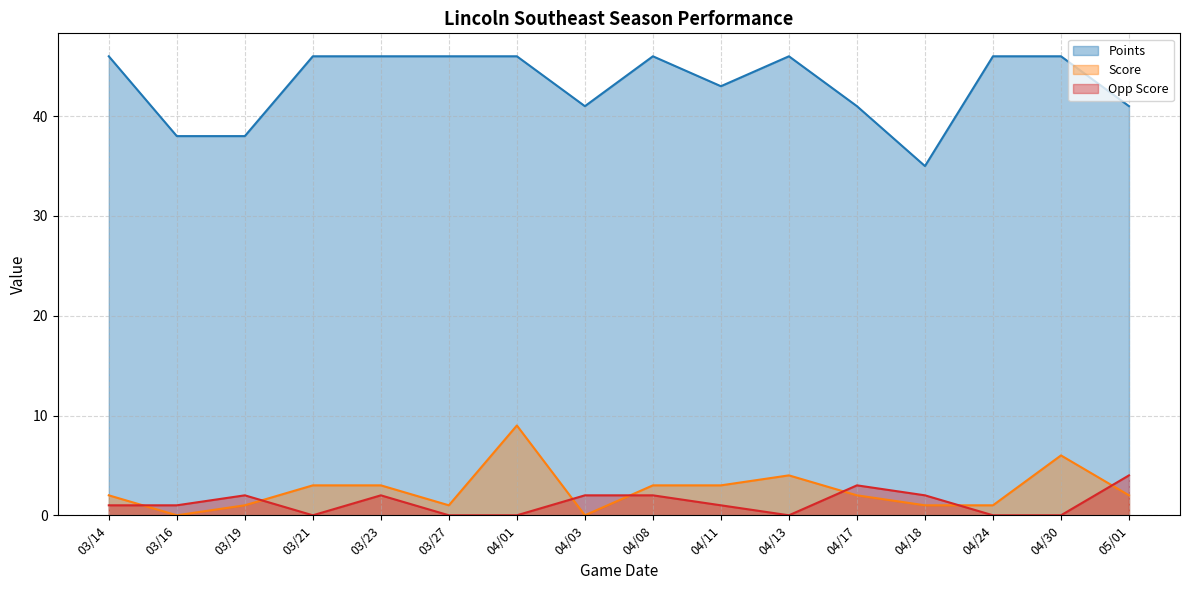

What is the average value of the Score series?

3